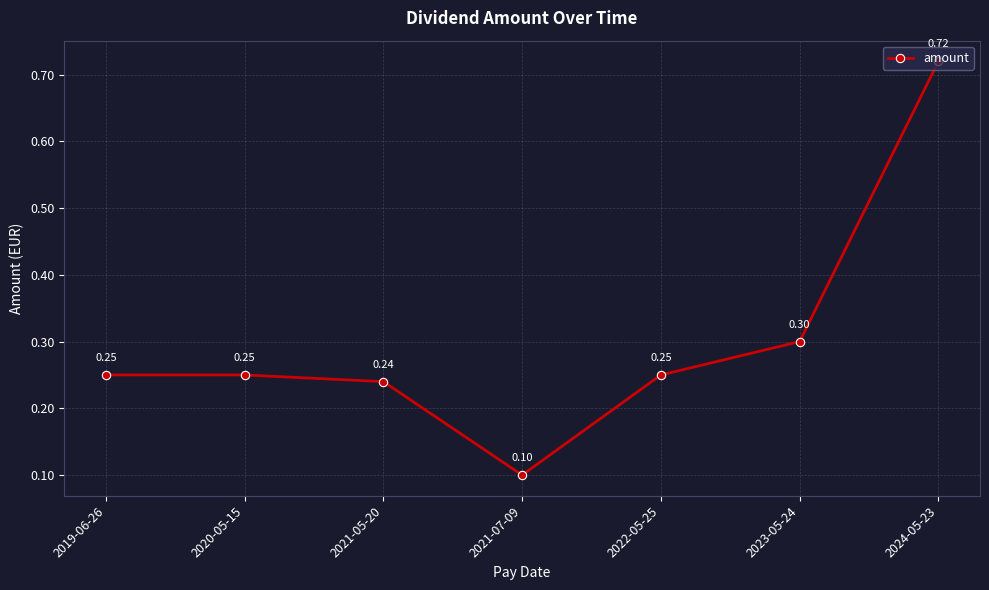

True or false: the data has more than 1 interior local peaks.

False